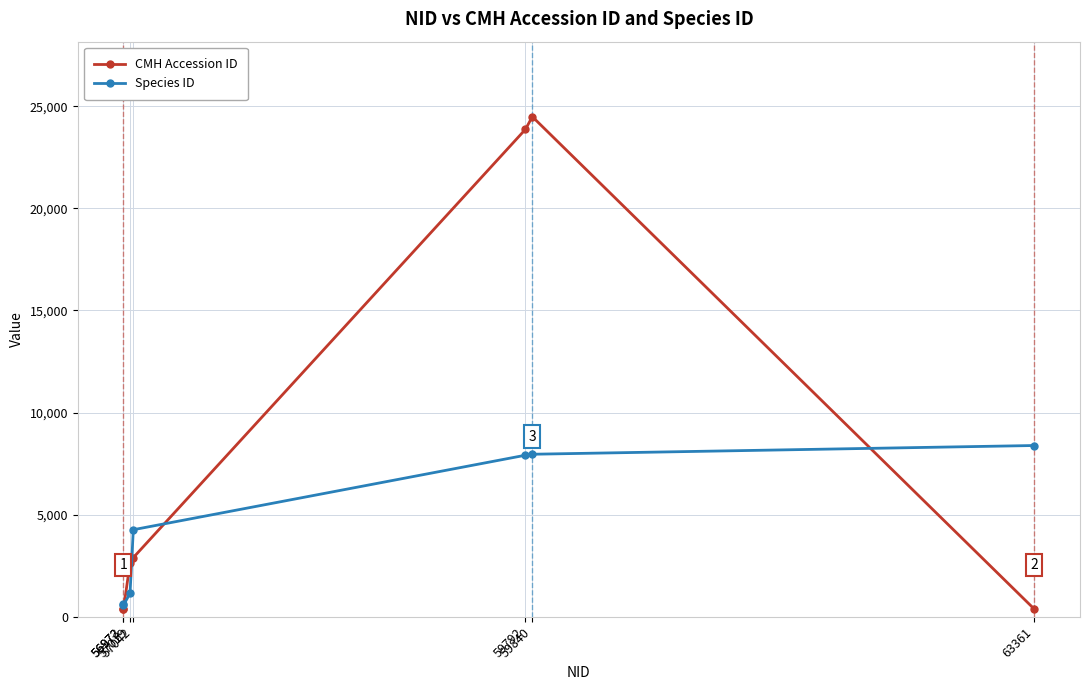

At how many categories does at least one series exceed 5406?

3